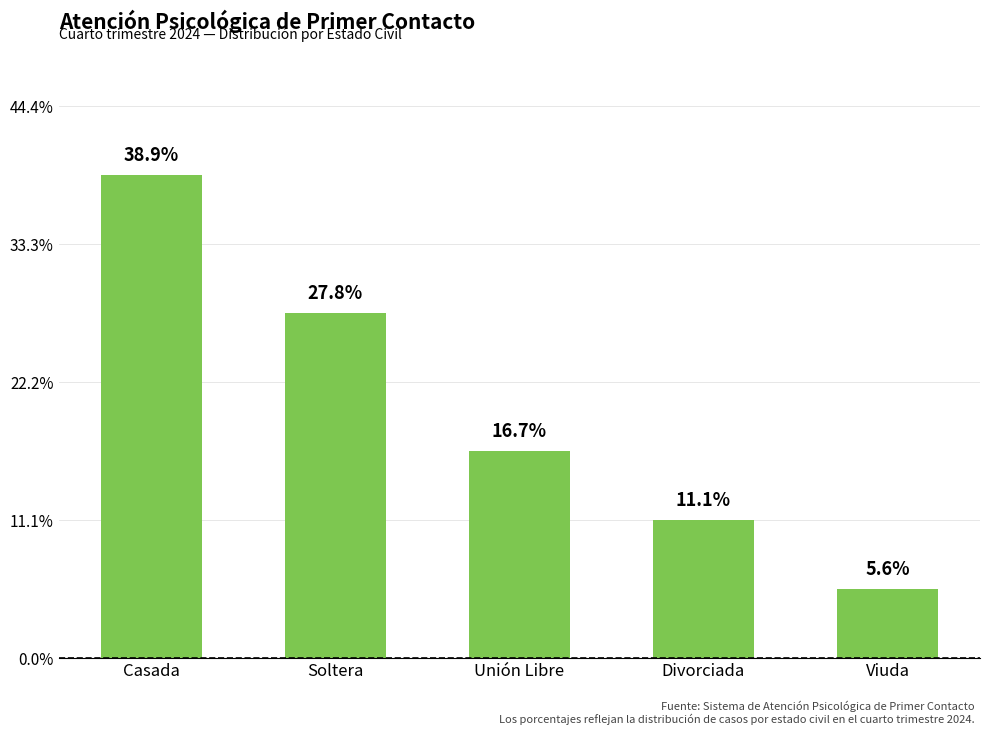

What position from the left is Casada?

1